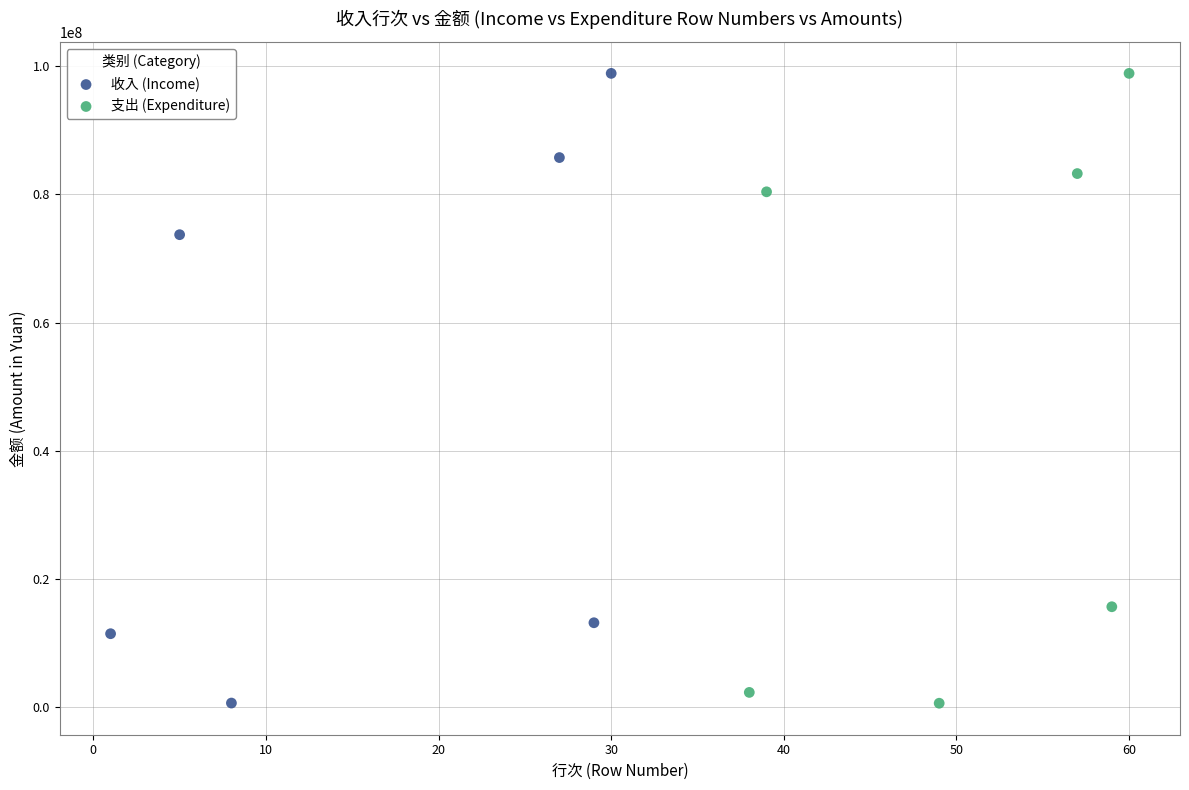

Which series has the widest spread of Y values?

支出 (Expenditure)